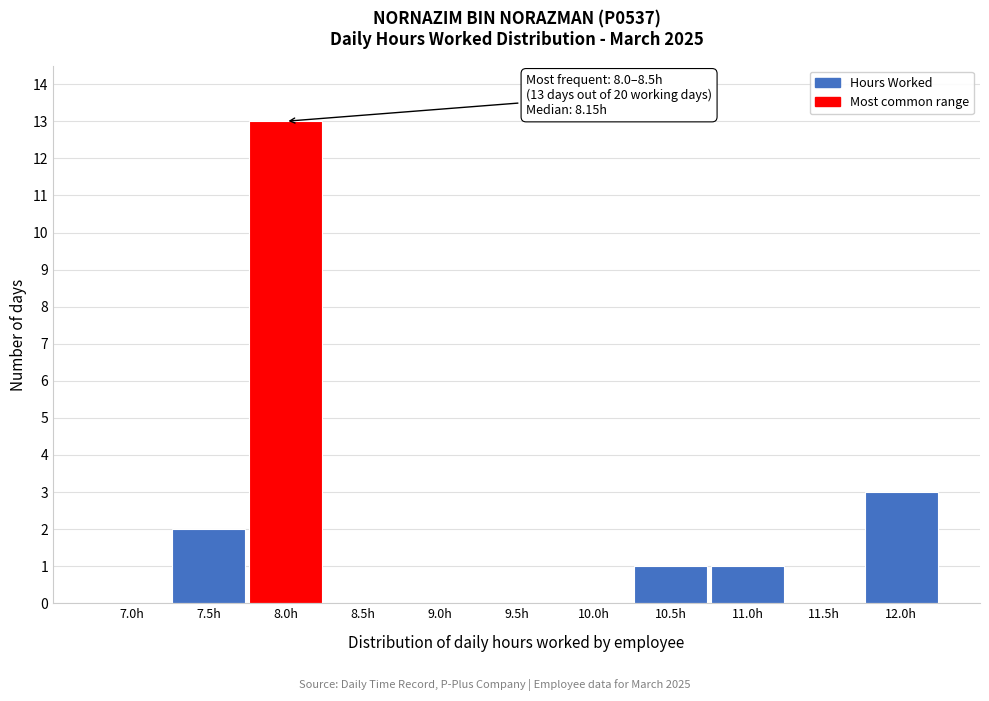

Reading left to right, what are all the values shown in this chart?

7.0h=0	7.5h=2	8.0h=13	8.5h=0	9.0h=0	9.5h=0	10.0h=0	10.5h=1	11.0h=1	11.5h=0	12.0h=3